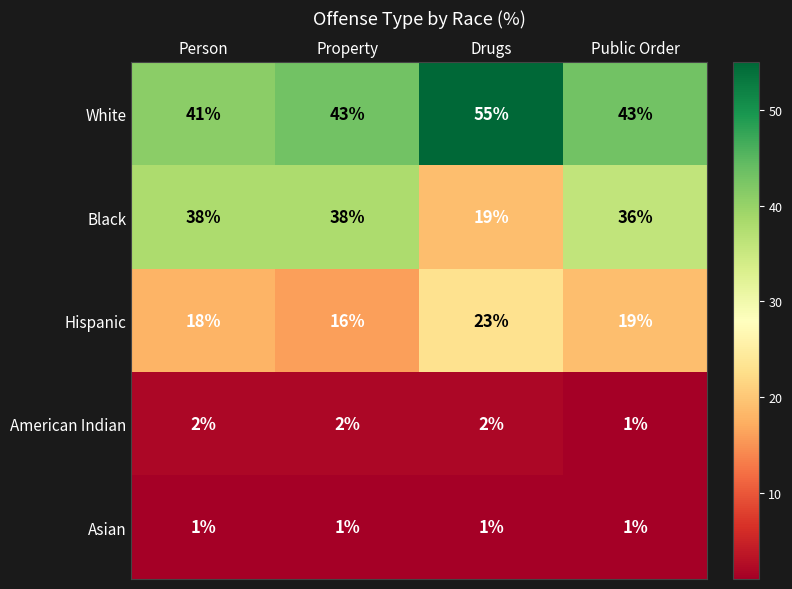

Count the number of categories in the chart.

4